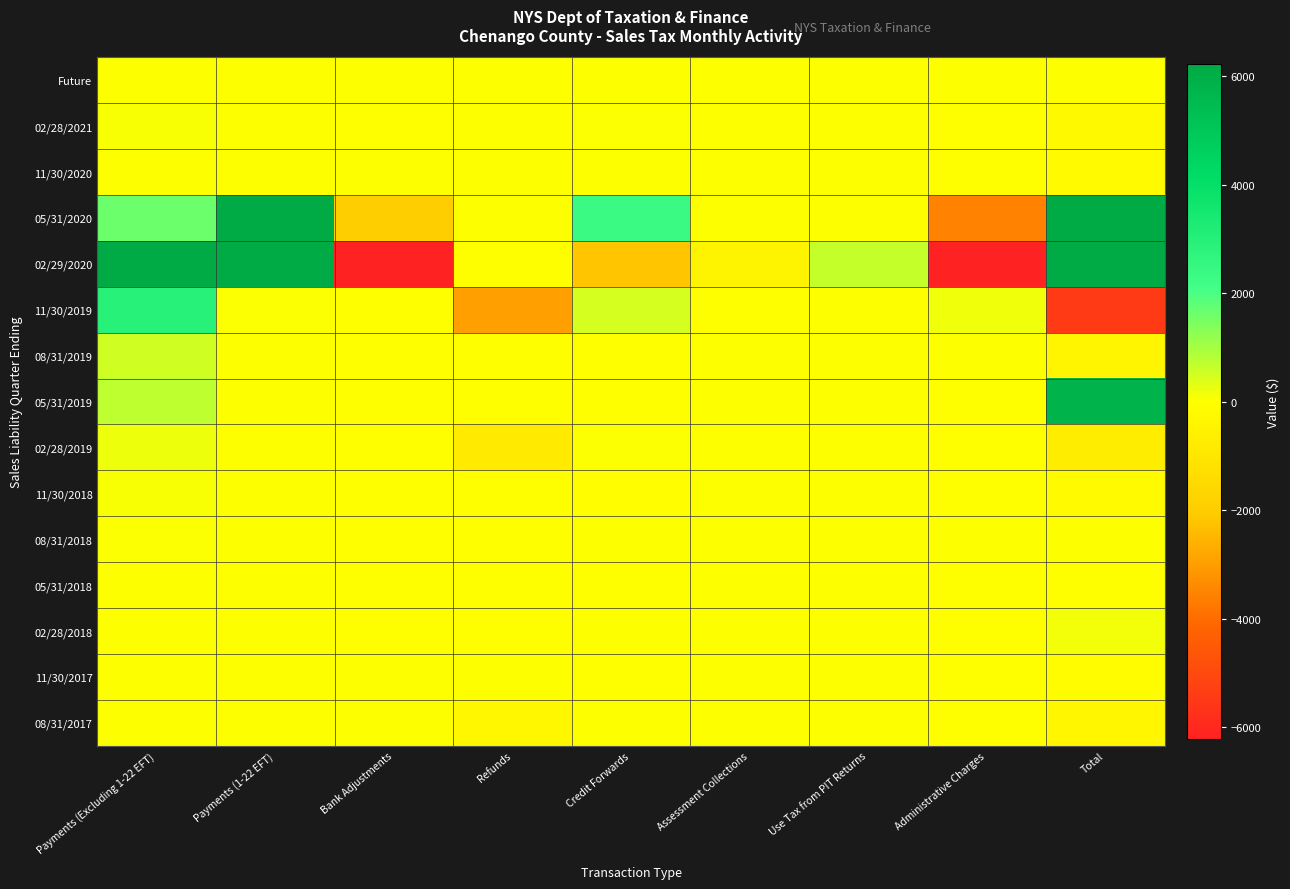

At Administrative Charges, list the series in order from smallest to largest.

02/29/2020, 05/31/2020, 05/31/2019, 02/28/2018, 05/31/2018, 11/30/2017, 02/28/2019, 11/30/2018, 02/28/2021, 11/30/2020, 08/31/2017, Future, 08/31/2018, 08/31/2019, 11/30/2019